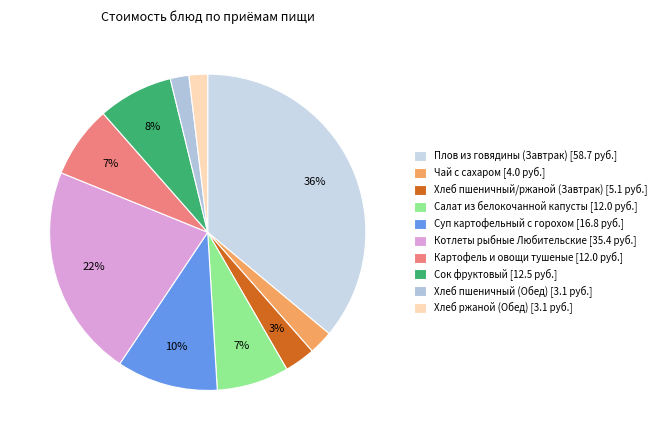

What is the ratio of the value at Котлеты рыбные Любительские to the value at Салат из белокочанной капусты?

2.9